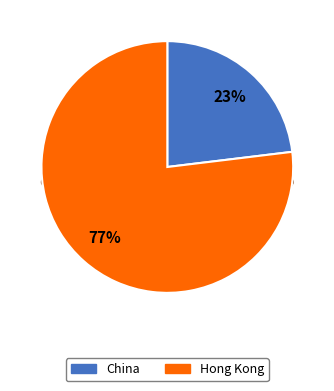

Which category has the biggest portion of the pie?

Hong Kong